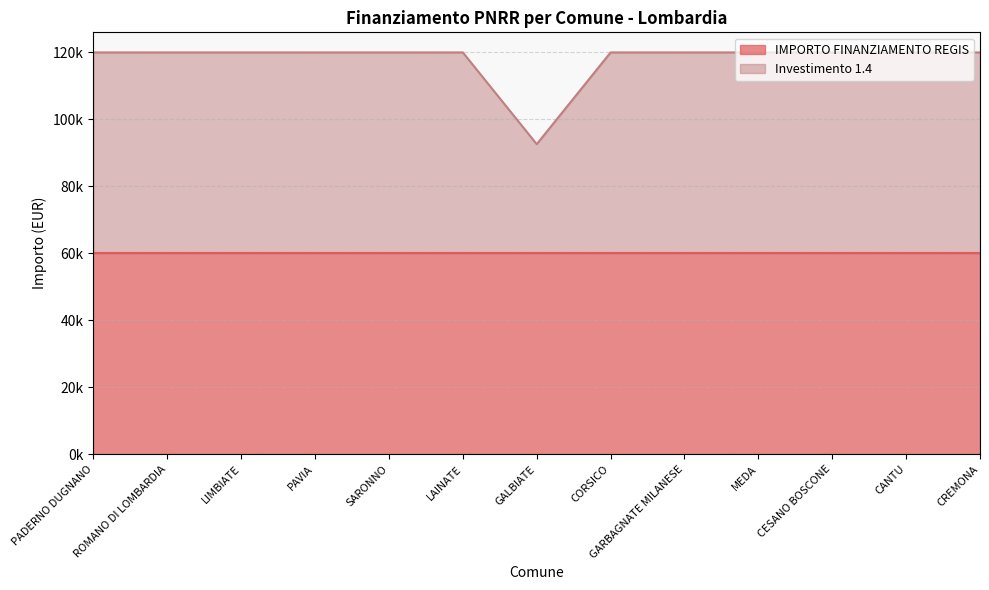

What is the label of the 11th point from the right?

LIMBIATE